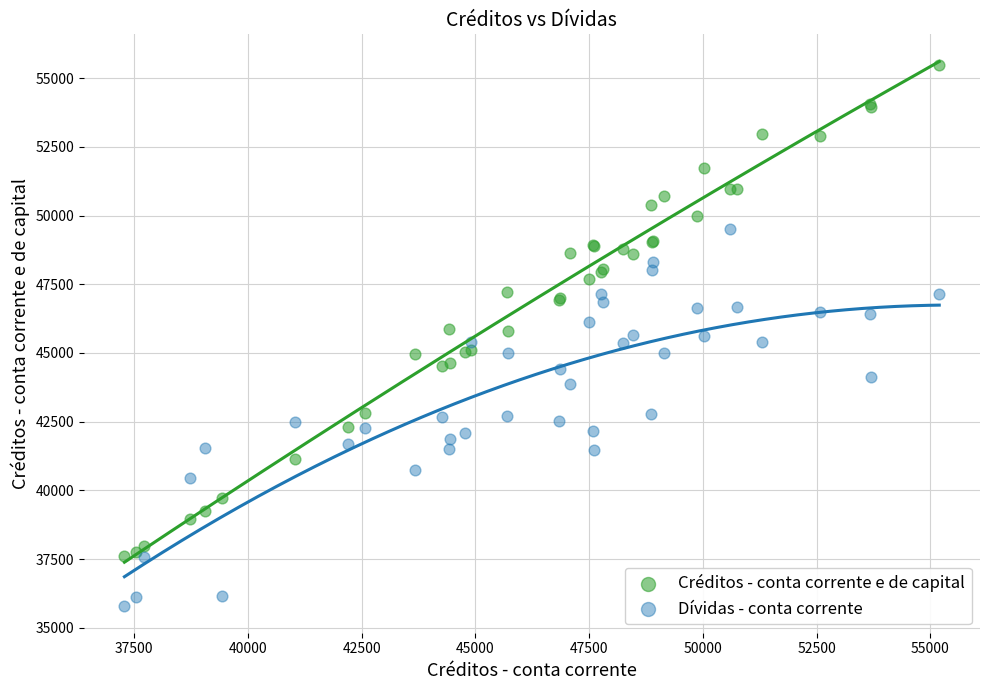

Which series contains the highest Y value?

Créditos - conta corrente e de capital